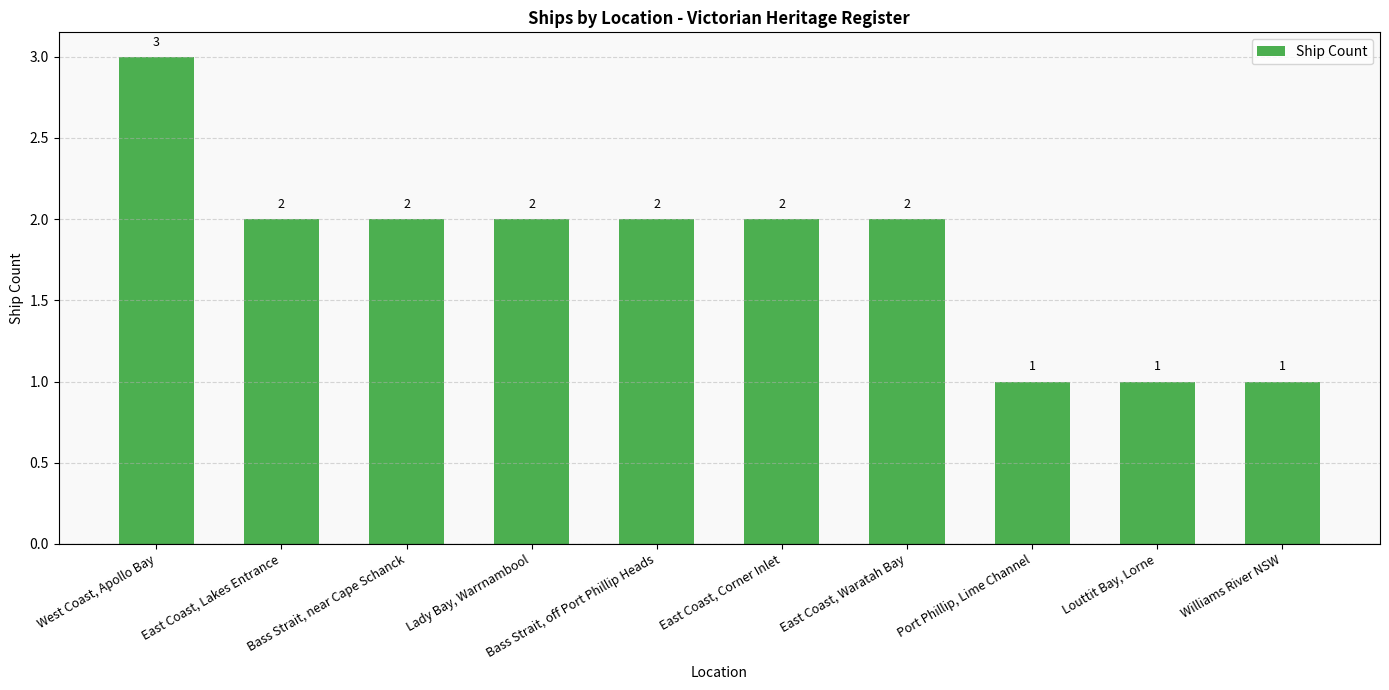

Reading right to left, what are all the values shown in this chart?

1	1	1	2	2	2	2	2	2	3